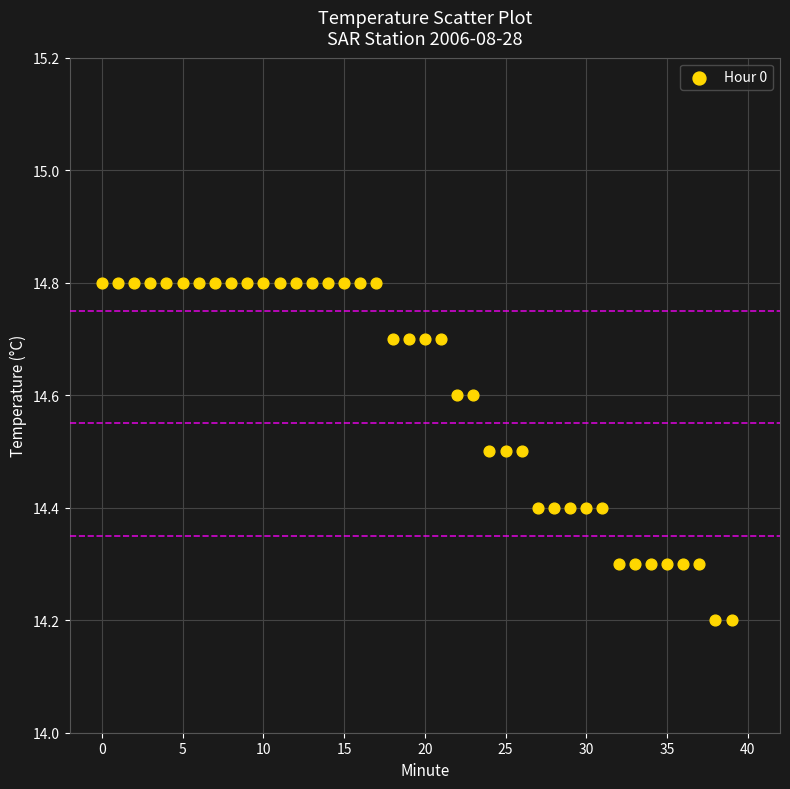

What is the range of Y values (max minus min)?

0.6